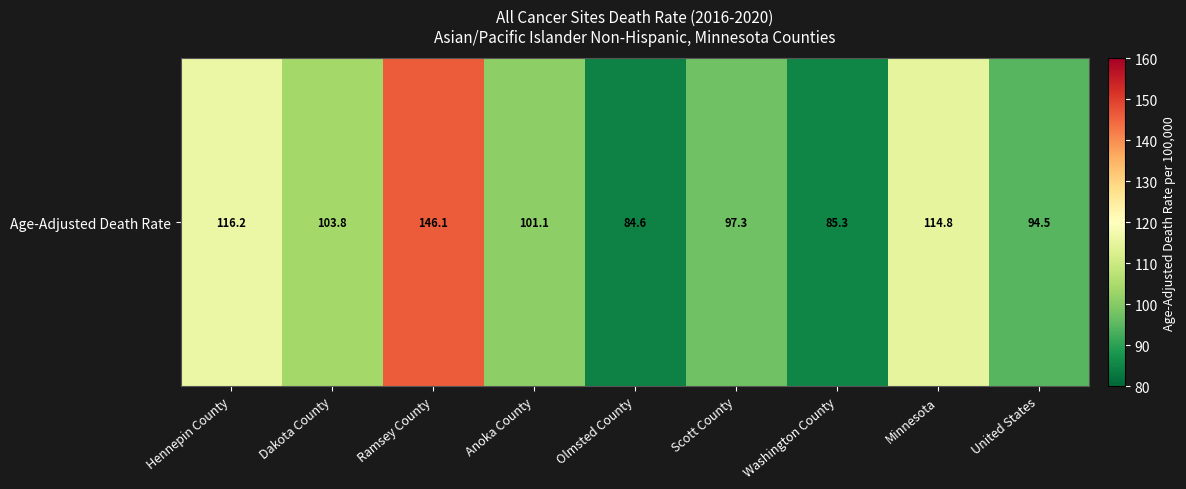

What is the maximum value shown in the chart?

146.1